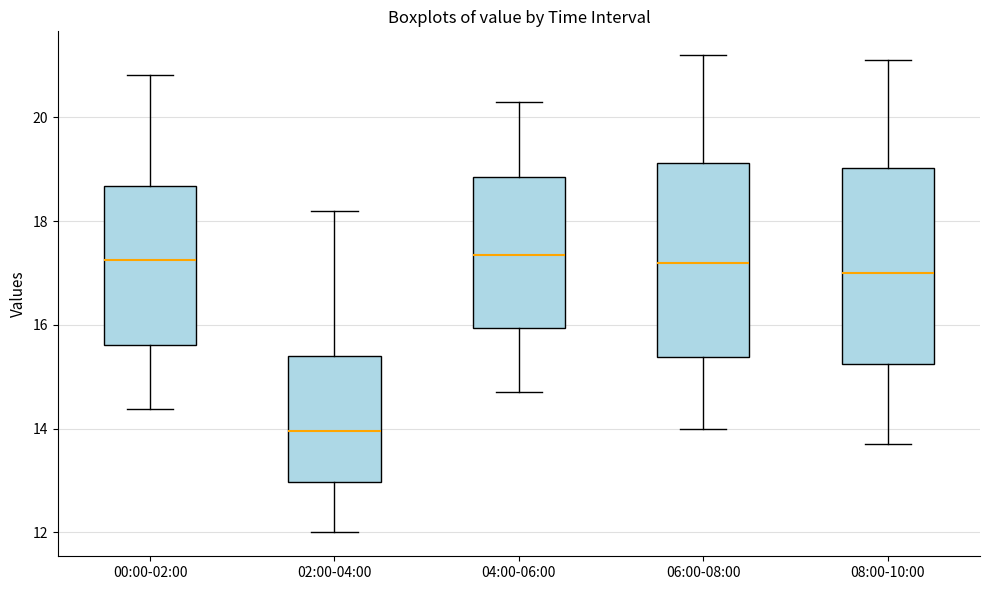

Reading left to right, read every box against the y-axis: the position of its median line, the range the box covers, and the ends of its whiskers. The values are not printed on the chart, so give them approximately, as read against the axis.

00:00-02:00: median 17.2, box 15.6 to 18.6, whiskers 14.4 to 20.8
02:00-04:00: median 14.0, box 13.0 to 15.4, whiskers 12.0 to 18.2
04:00-06:00: median 17.4, box 16.0 to 18.8, whiskers 14.8 to 20.4
06:00-08:00: median 17.2, box 15.4 to 19.2, whiskers 14.0 to 21.2
08:00-10:00: median 17.0, box 15.2 to 19.0, whiskers 13.8 to 21.2